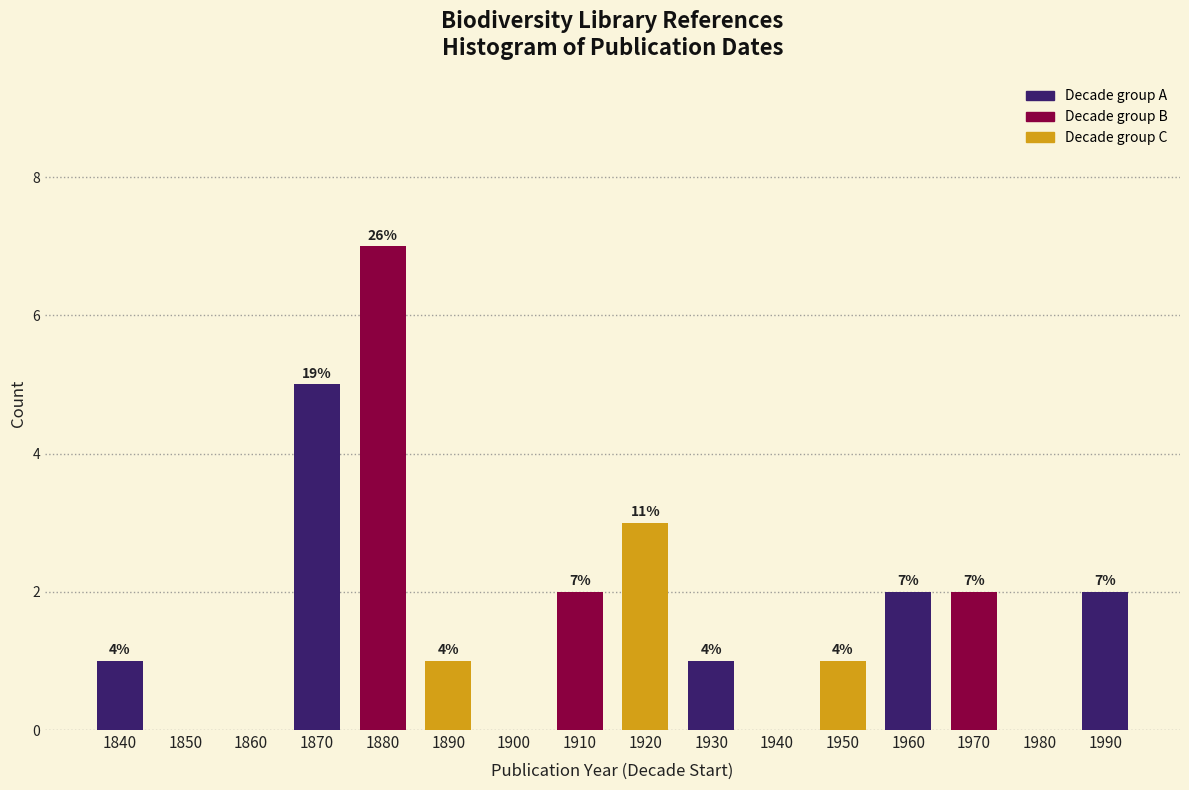

Are the bars horizontal?

No